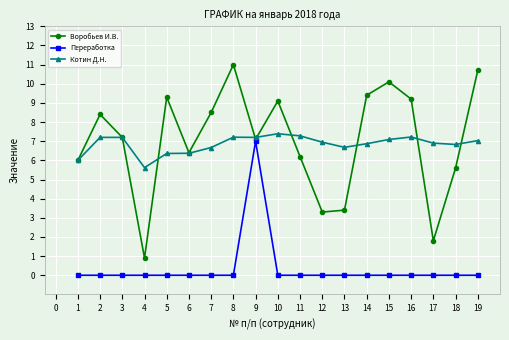

What is the greatest value displayed?

11.0